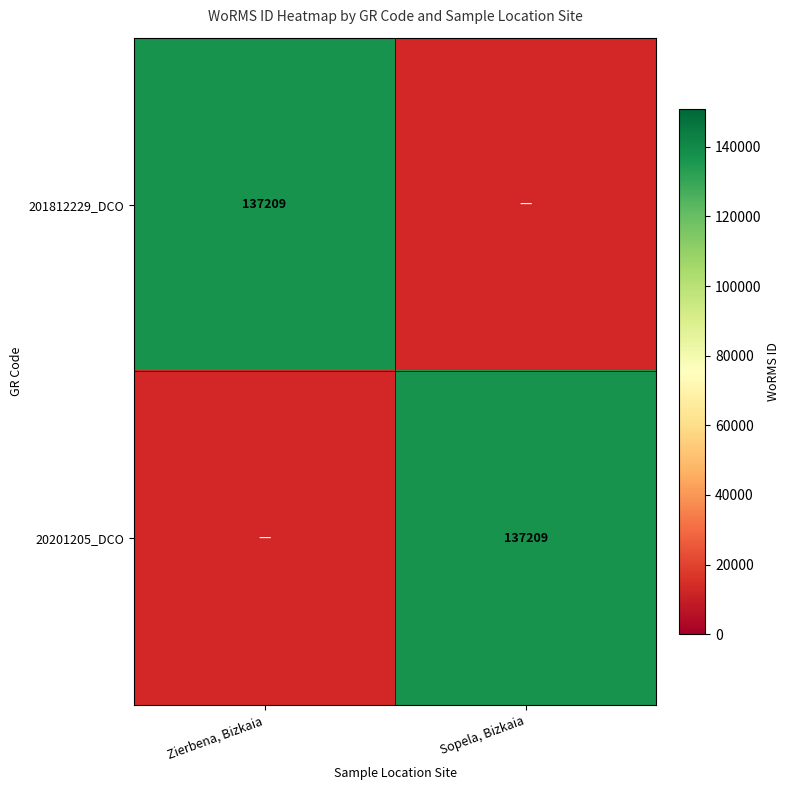

True or false: 20201205_DCO has a value of 0.7 at Zierbena, Bizkaia.

False